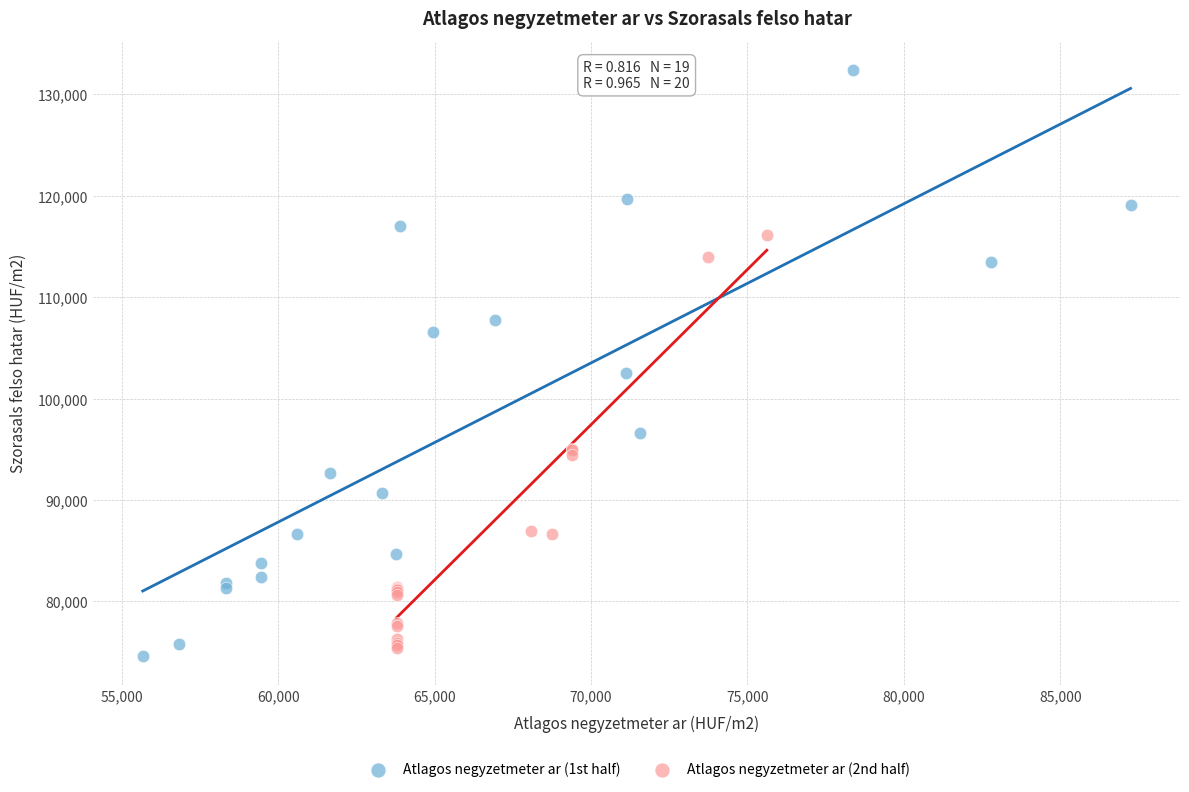

What are all the series names shown in the legend?

Atlagos negyzetmeter ar (1st half), Atlagos negyzetmeter ar (2nd half)